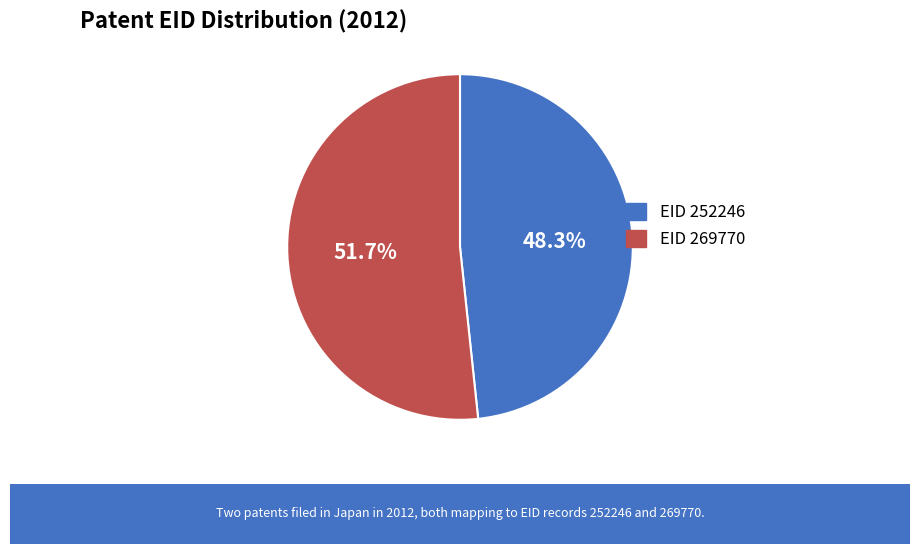

What is the majority slice?

EID 269770